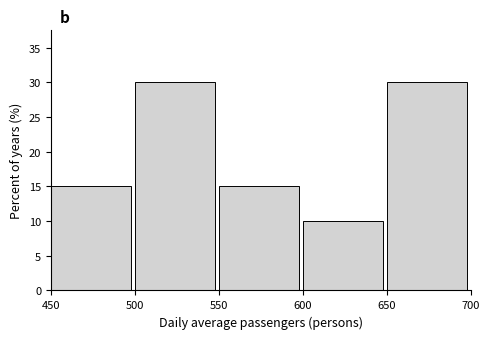

Reading left to right, list every bar in this chart as the range it spans on the x-axis followed by its height. The values are not printed on the chart, so give them approximately, as read against the axis.

450 to 500: 15
500 to 550: 30
550 to 600: 15
600 to 650: 10
650 to 700: 30